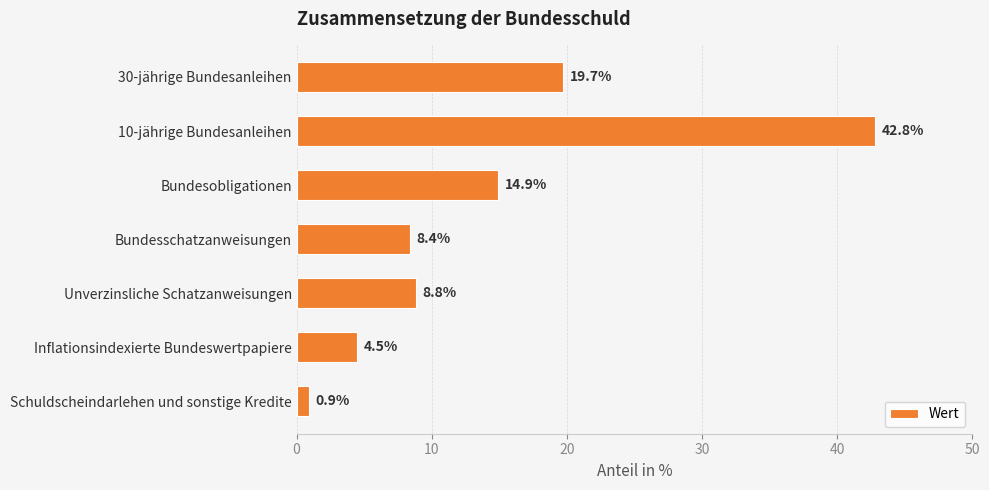

How many categories are shown in the chart?

7